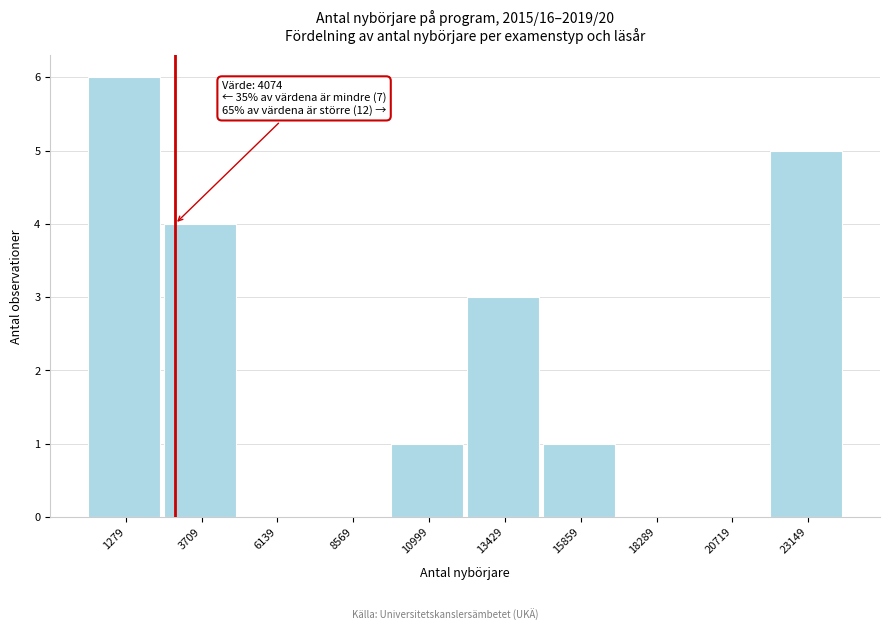

Reading left to right, extract all data points from this chart.

1279=6	3709=4	6139=0	8569=0	10999=1	13429=3	15859=1	18289=0	20719=0	23149=5